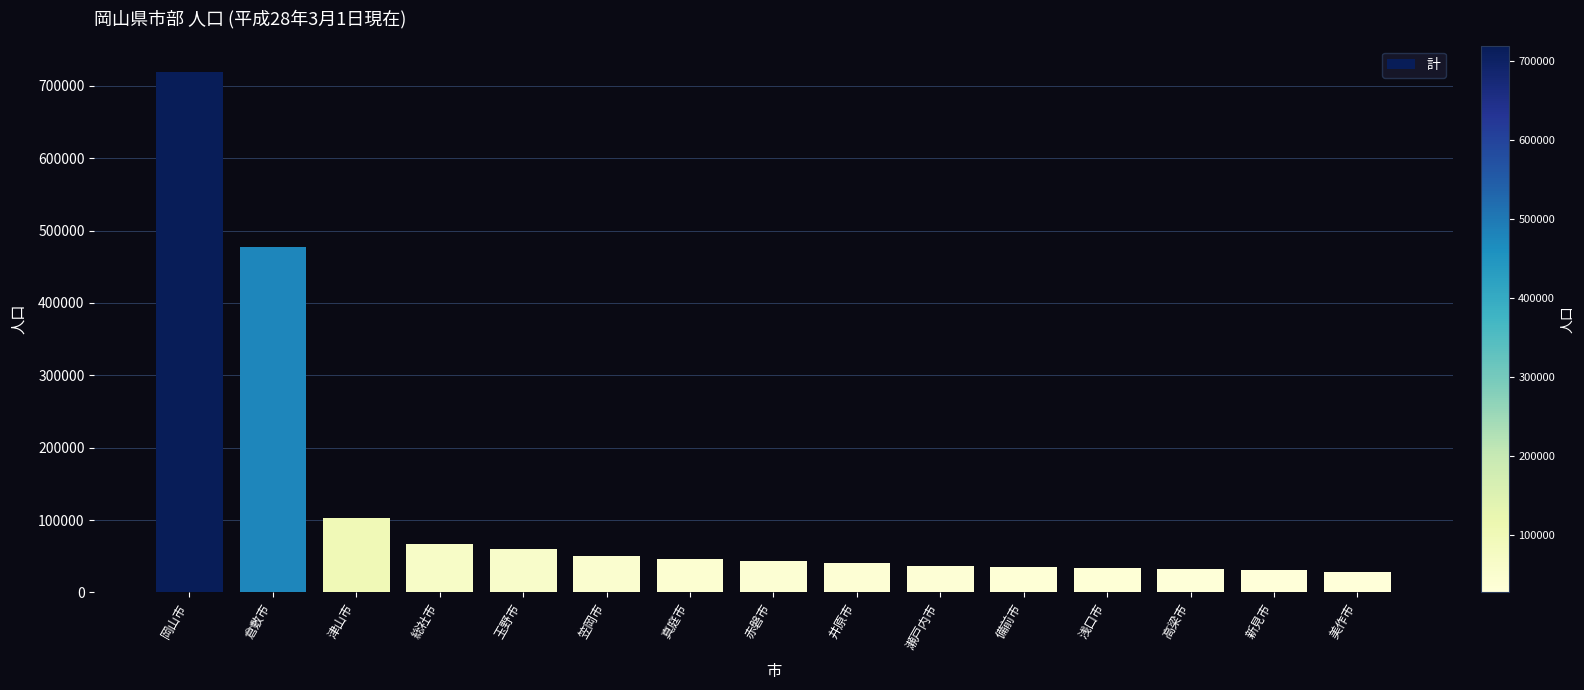

What is the minimum value shown in the chart?

27753